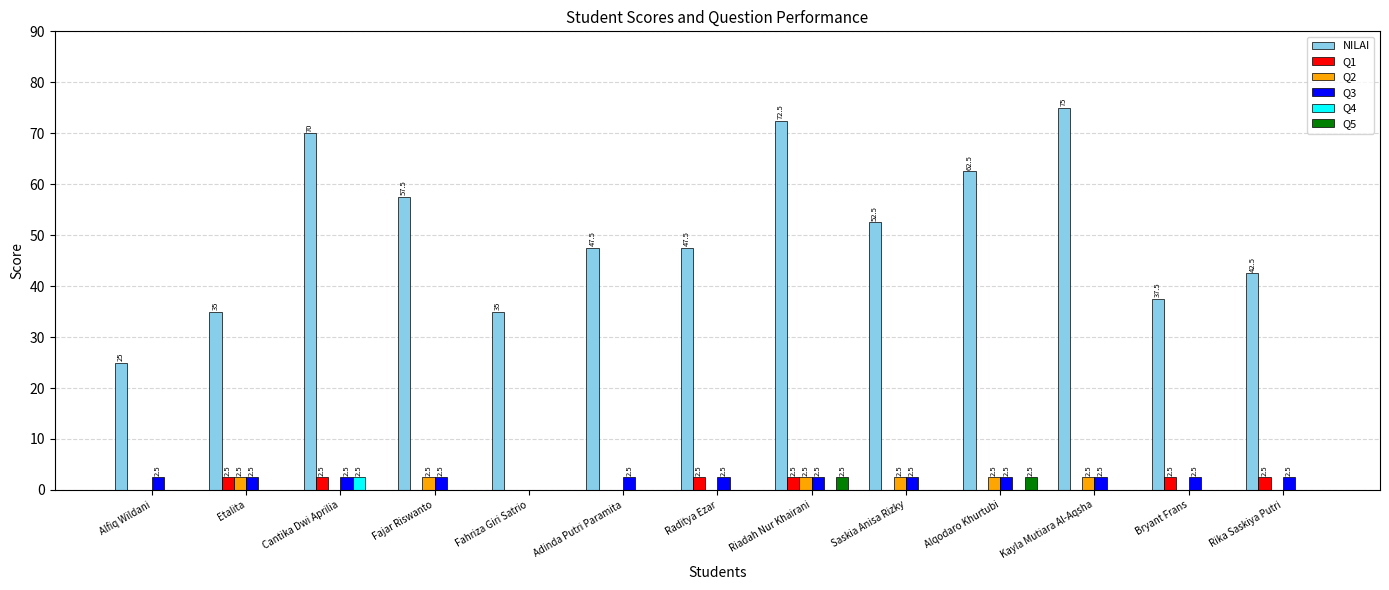

Which series has the largest total across all categories?

NILAI